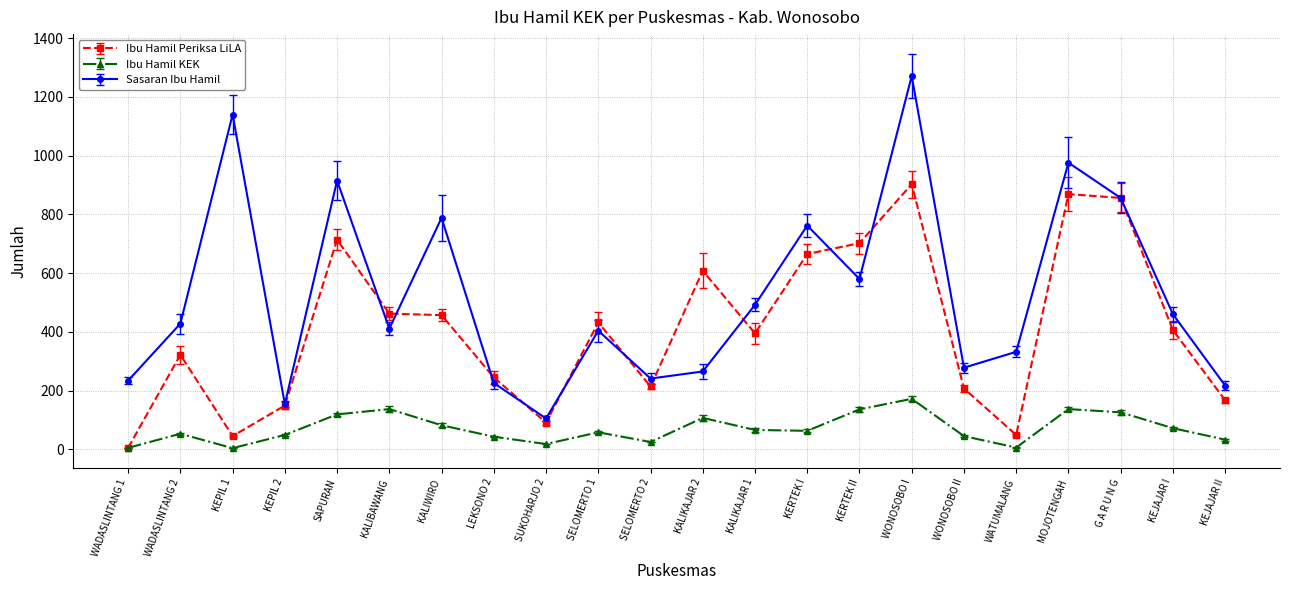

True or false: Sasaran Ibu Hamil and Ibu Hamil KEK intersect in this chart.

False